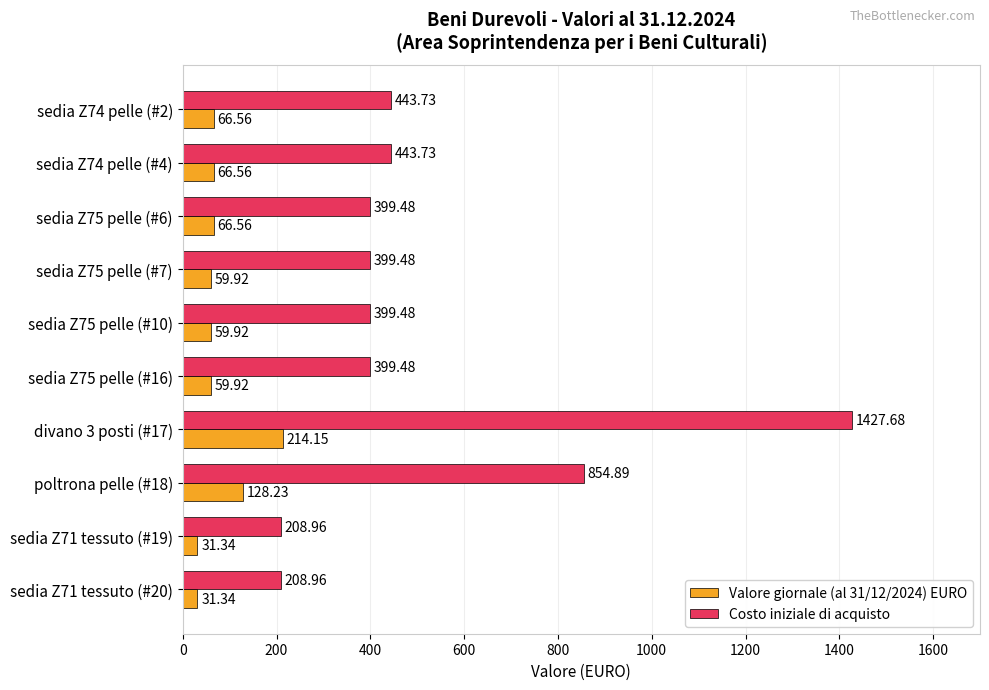

List the series in order of their peak value, highest first.

Costo iniziale di acquisto, Valore giornale (al 31/12/2024) EURO